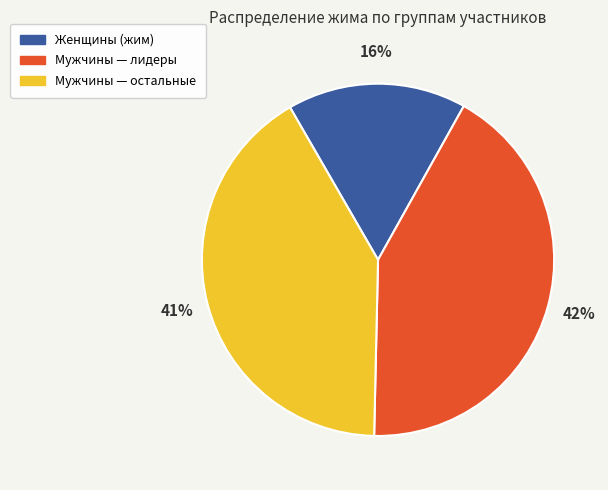

To the nearest percent, what is the difference between the largest and smallest slice percentages?

26%